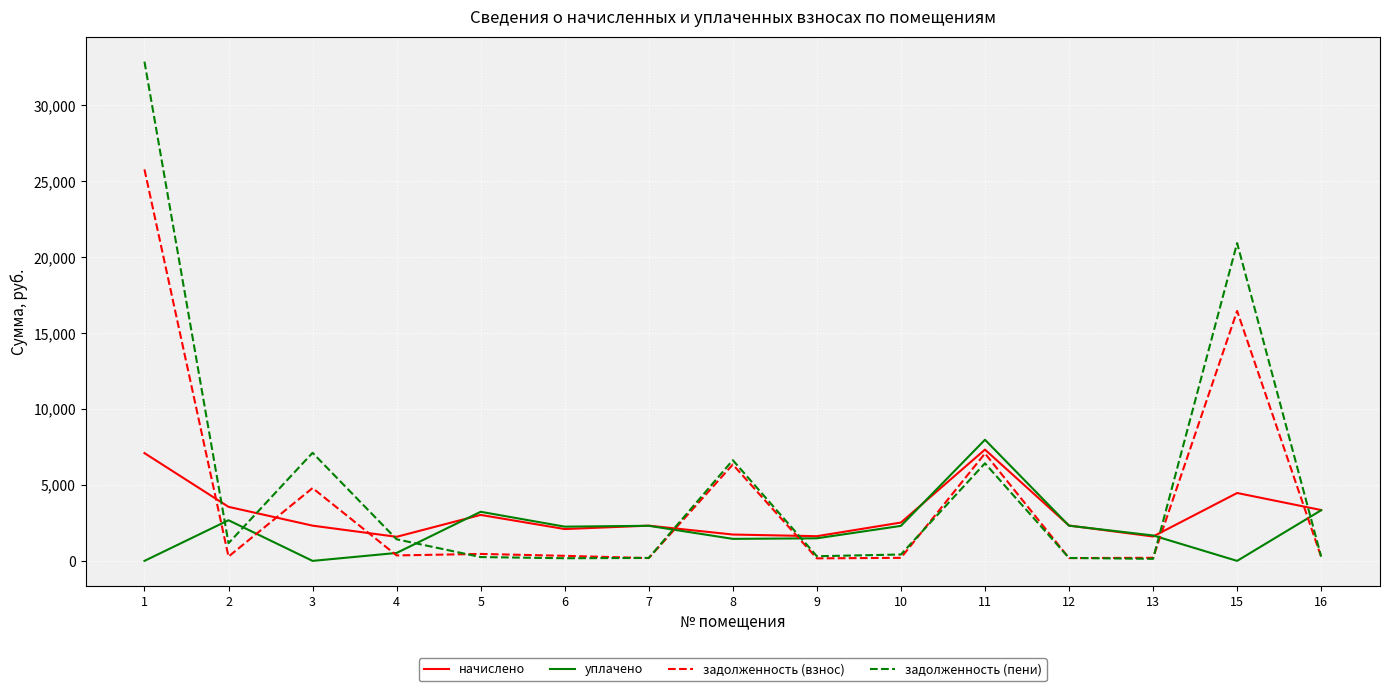

What are all the series names shown in the legend?

начислено, уплачено, задолженность (взнос), задолженность (пени)